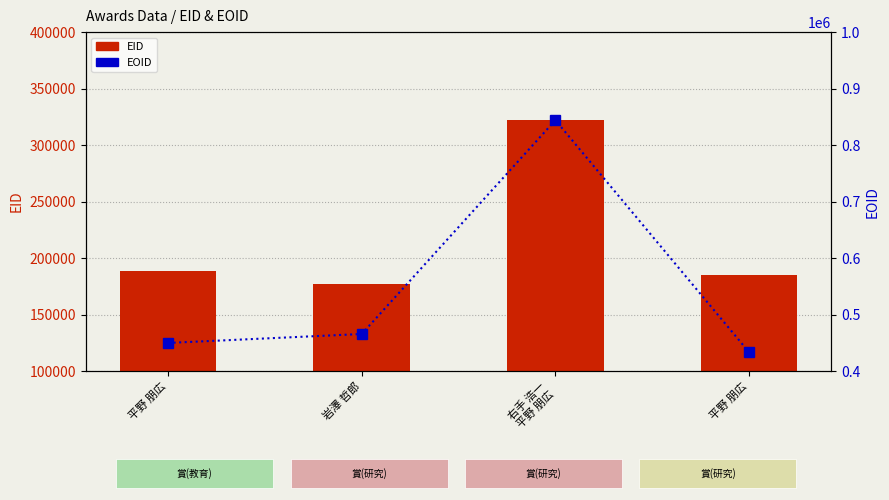

What is the label of the 4th bar from the left?

平野 朋広